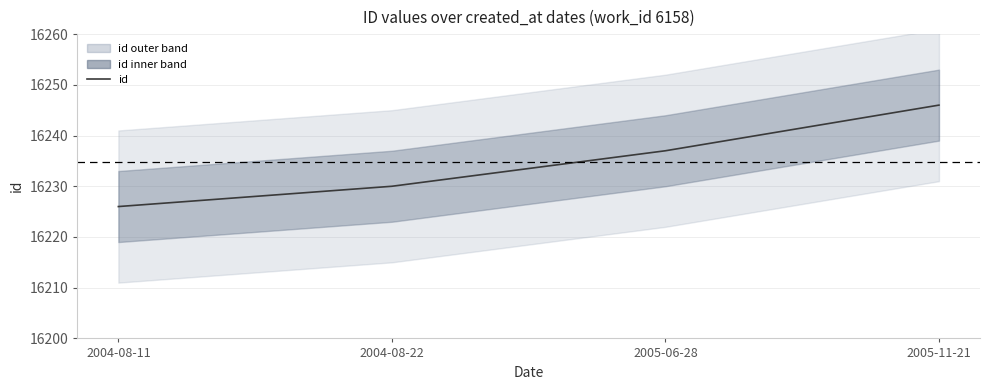

Which category has the lowest value across all series?

2004-08-11